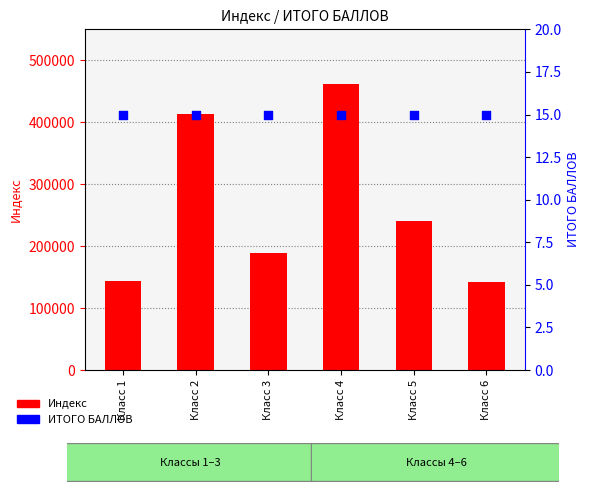

What is the total value across all series at Класс 4?

461645